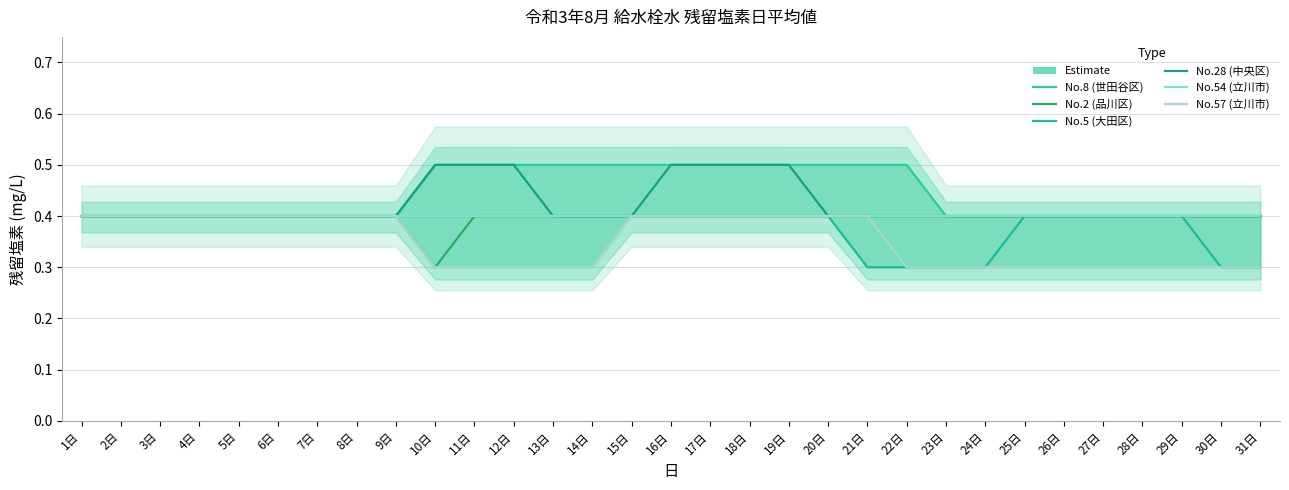

Count the No.28 (中央区) values in the range 0 to 1.

31